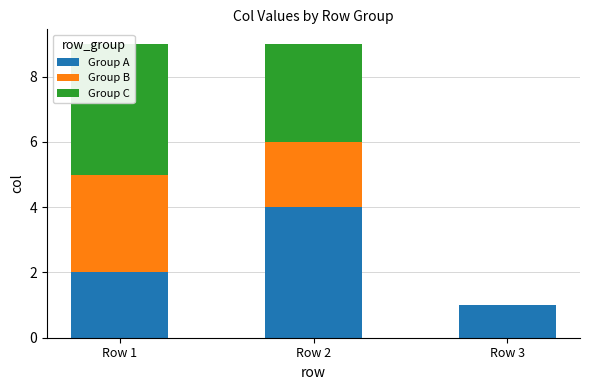

The value of Group C at Row 1 is 6. True or false?

False